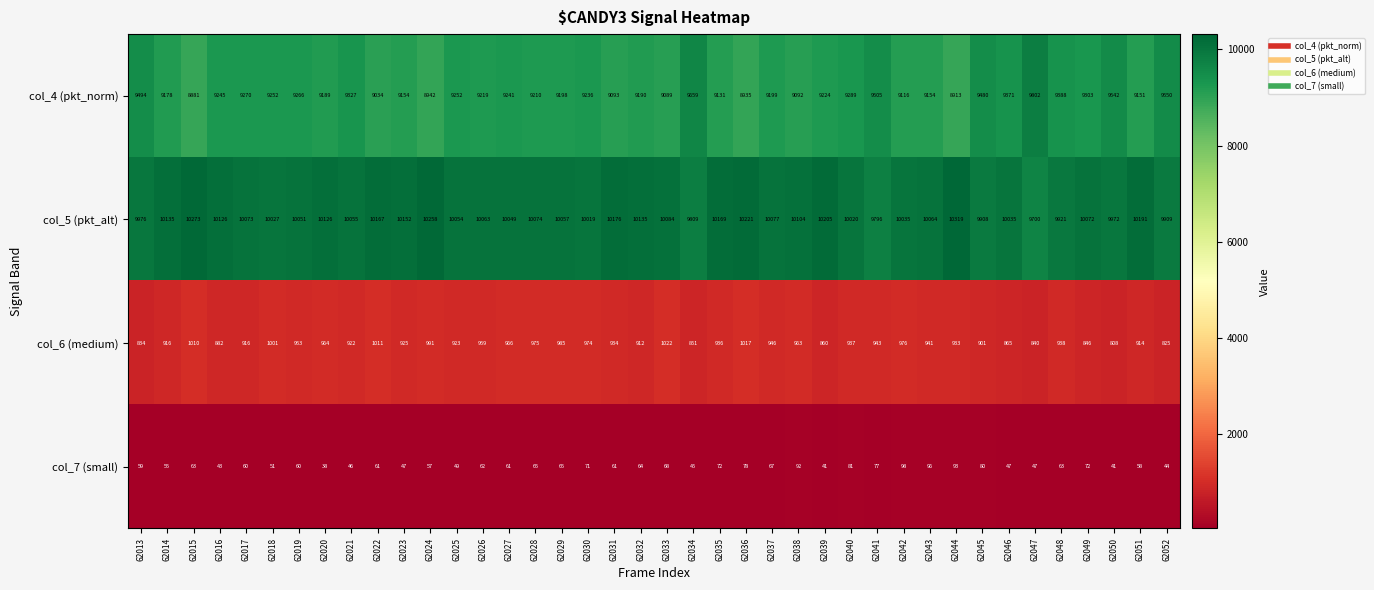

Which series has the widest spread of values?

col_4 (pkt_norm)